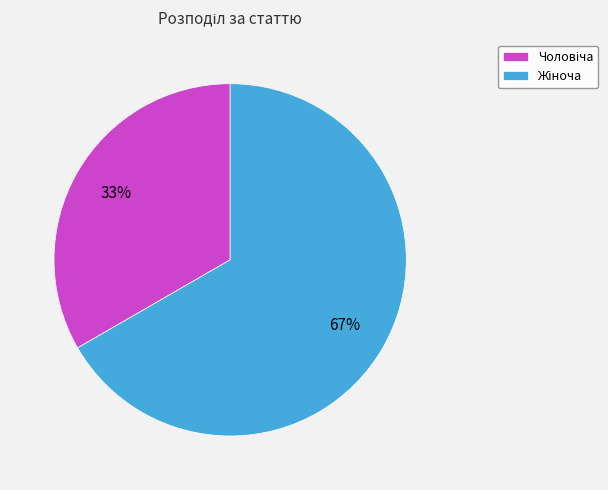

To the nearest percent, what is the average slice percentage?

50%